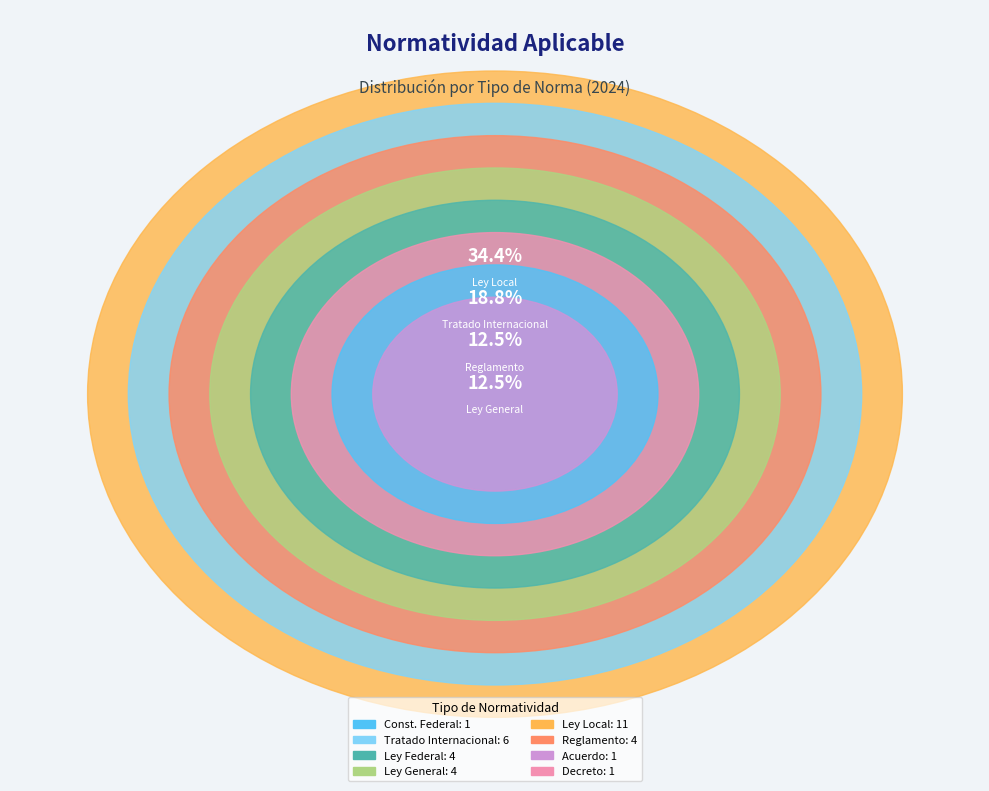

What is the ratio of the value at Constitución Política de los Estados Unidos Mexicanos to the value at Decreto?

1.0